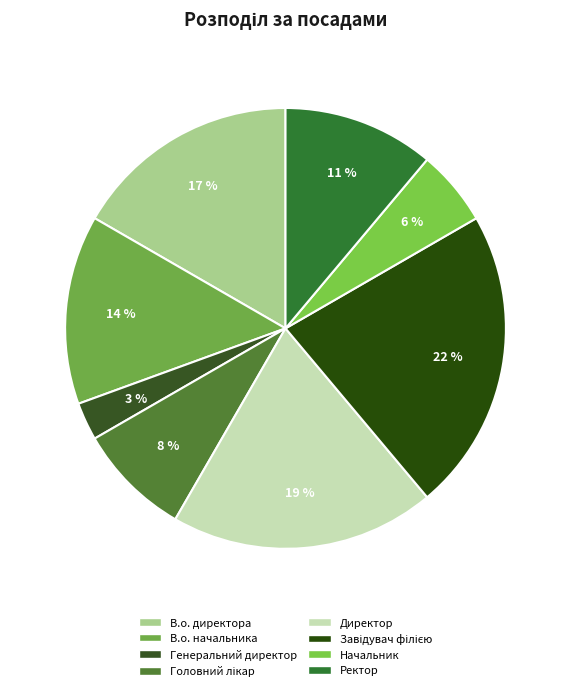

To the nearest percent, what percentage of the pie is Генеральний директор?

3%